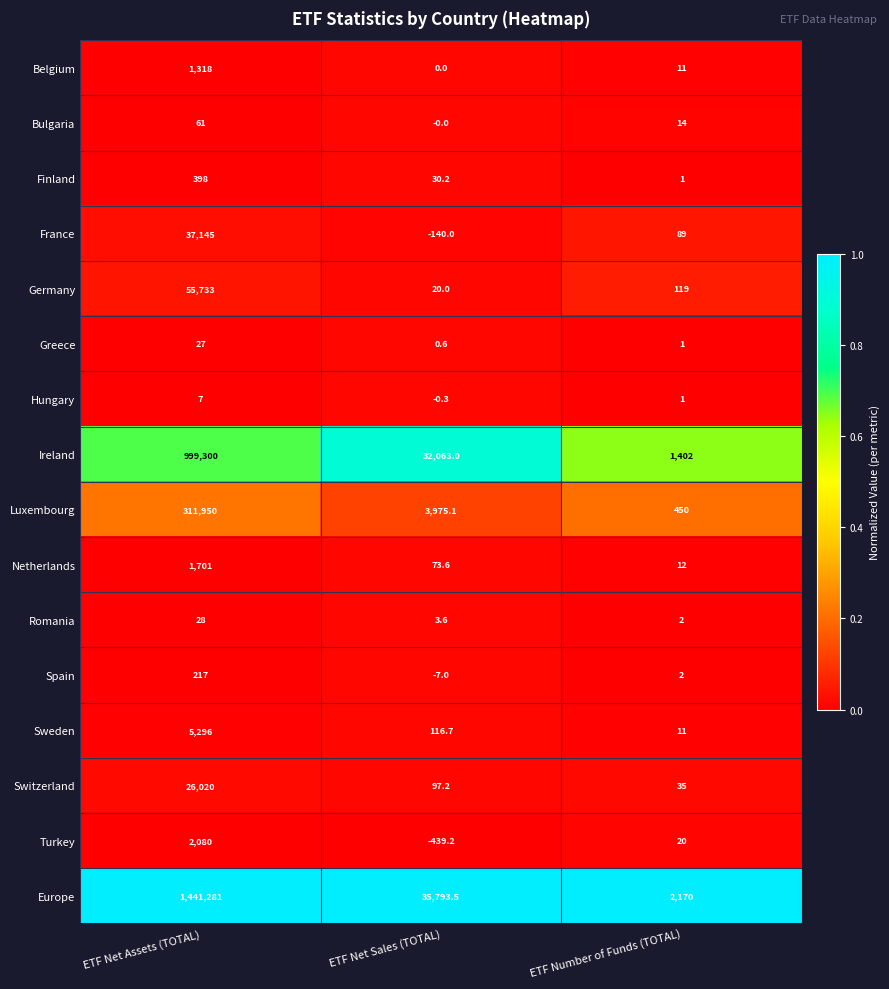

True or false: France has a value of 37145.0 at ETF Net Assets (TOTAL).

True